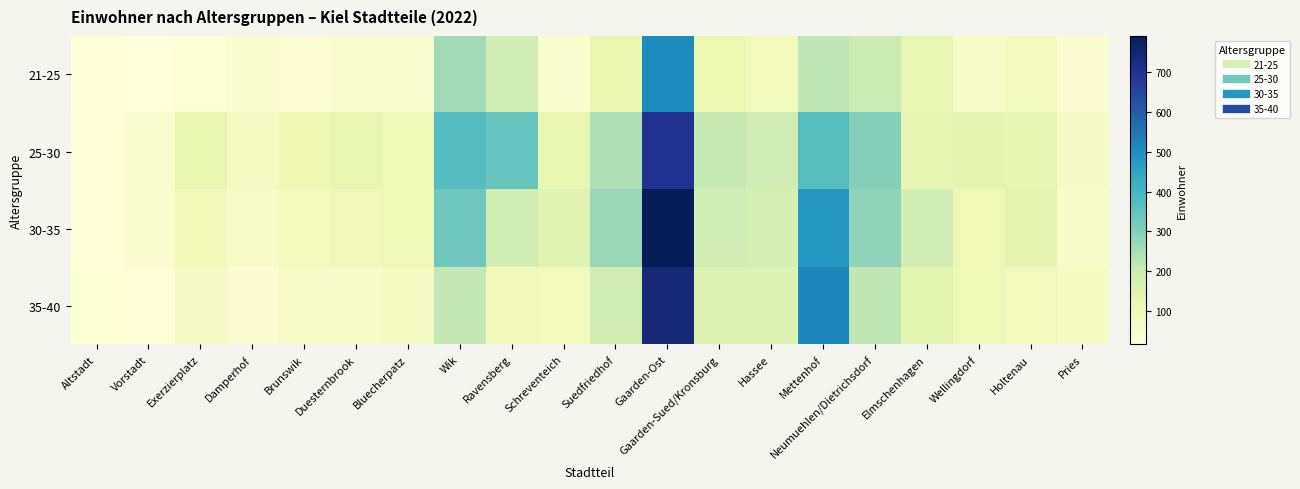

Reading left to right, list all the values displayed in this chart.

21-25: Altstadt=22	Vorstadt=17	Exerzierplatz=32	Damperhof=44	Brunswik=34	Duesternbrook=43	Bluecherpatz=42	Wik=259	Ravensberg=186	Schreventeich=44	Suedfriedhof=117	Gaarden-Ost=508	Gaarden-Sued/Kronsburg=115	Hassee=88	Mettenhof=221	Neumuehlen/Dietrichsdorf=197	Elmschenhagen=126	Wellingdorf=62	Holtenau=78	Pries=40
25-30: Altstadt=29	Vorstadt=45	Exerzierplatz=120	Damperhof=75	Brunswik=109	Duesternbrook=128	Bluecherpatz=100	Wik=371	Ravensberg=341	Schreventeich=127	Suedfriedhof=244	Gaarden-Ost=700	Gaarden-Sued/Kronsburg=205	Hassee=183	Mettenhof=369	Neumuehlen/Dietrichsdorf=300	Elmschenhagen=130	Wellingdorf=133	Holtenau=131	Pries=64
30-35: Altstadt=29	Vorstadt=50	Exerzierplatz=96	Damperhof=62	Brunswik=85	Duesternbrook=94	Bluecherpatz=99	Wik=331	Ravensberg=185	Schreventeich=147	Suedfriedhof=272	Gaarden-Ost=791	Gaarden-Sued/Kronsburg=184	Hassee=176	Mettenhof=482	Neumuehlen/Dietrichsdorf=284	Elmschenhagen=186	Wellingdorf=103	Holtenau=134	Pries=57
35-40: Altstadt=32	Vorstadt=24	Exerzierplatz=64	Damperhof=40	Brunswik=62	Duesternbrook=57	Bluecherpatz=70	Wik=214	Ravensberg=95	Schreventeich=87	Suedfriedhof=182	Gaarden-Ost=742	Gaarden-Sued/Kronsburg=157	Hassee=159	Mettenhof=516	Neumuehlen/Dietrichsdorf=222	Elmschenhagen=139	Wellingdorf=99	Holtenau=88	Pries=70